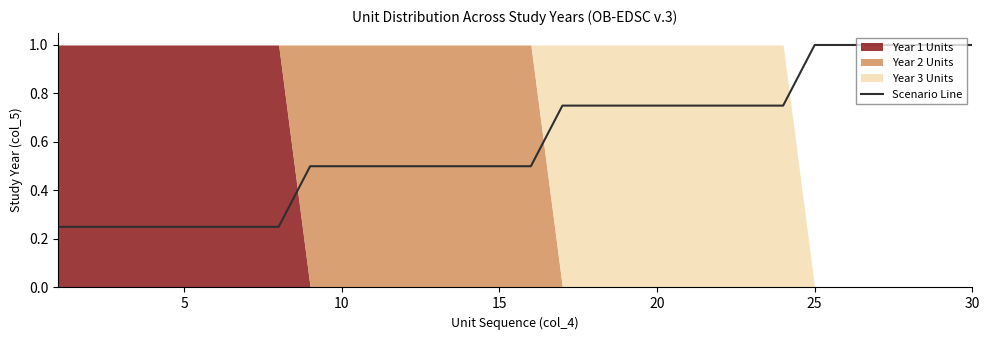

Reading left to right, extract all data points from this chart.

0.2	0.2	0.2	0.2	0.2	0.2	0.2	0.2	0.5	0.5	0.5	0.5	0.5	0.5	0.5	0.5	0.8	0.8	0.8	0.8	0.8	0.8	0.8	0.8	1.0	1.0	1.0	1.0	1.0	1.0